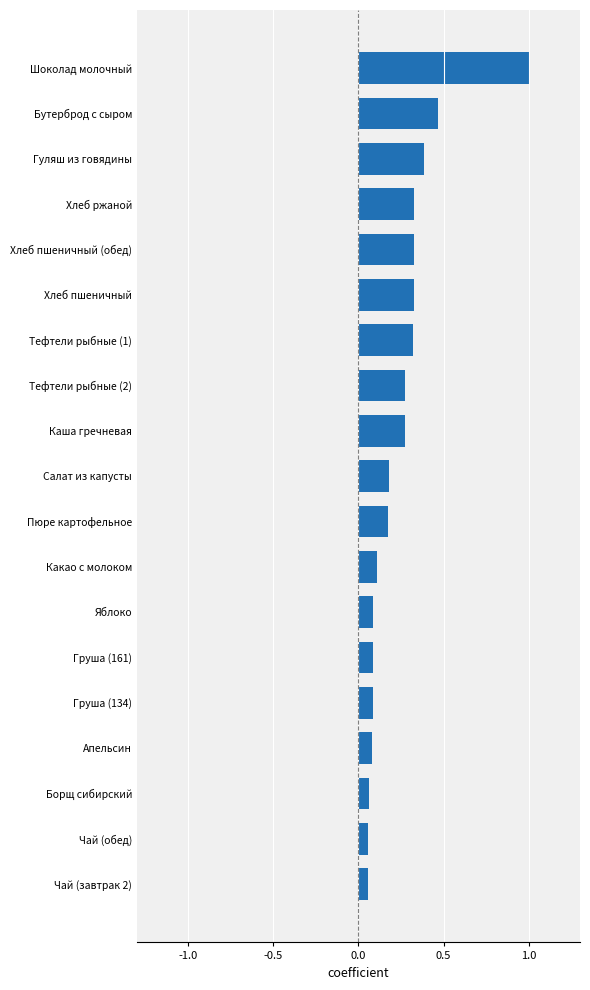

What is the difference between the values at Шоколад молочный and Груша (161)?

0.9